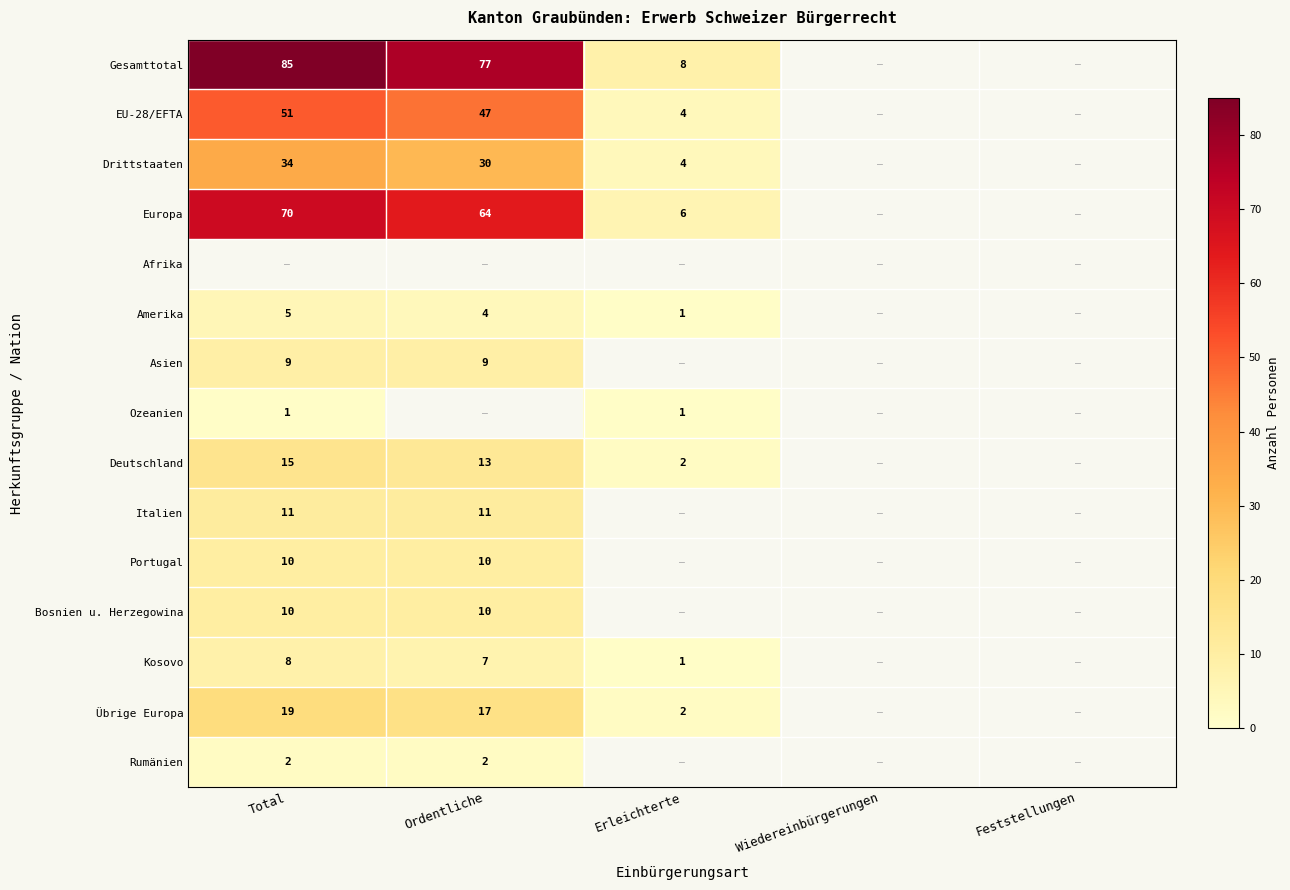

Is it true that Portugal equals 3 at Ordentliche?

False